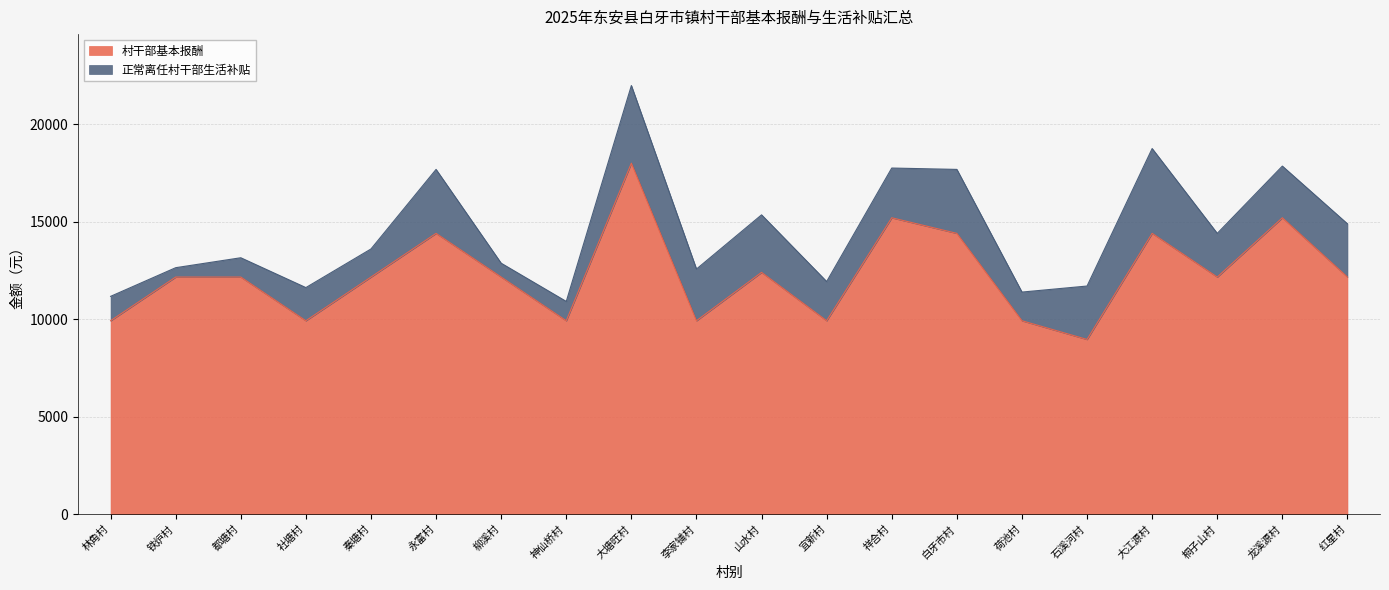

Reading right to left, what are all the values shown in this chart?

红星村=12160	龙溪源村=15200	桐子山村=12160	大江源村=14400	石溪河村=8960	荷池村=9920	白牙市村=14400	祥合村=15200	宜新村=9920	山水村=12400	李家铺村=9920	大塘旺村=18000	神仙桥村=9920	柳溪村=12160	永富村=14400	秦塘村=12160	社塘村=9920	都塘村=12160	铁炉村=12160	林角村=9920